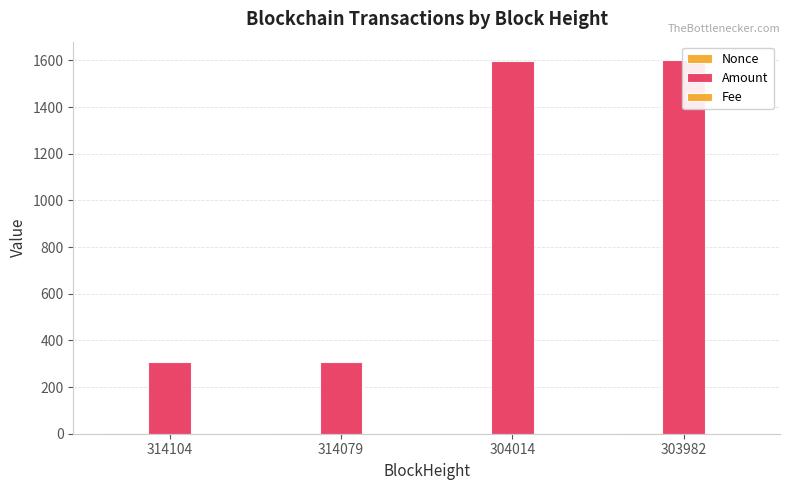

Rank the categories by Nonce value from highest to lowest.

314079, 303982, 314104, 304014